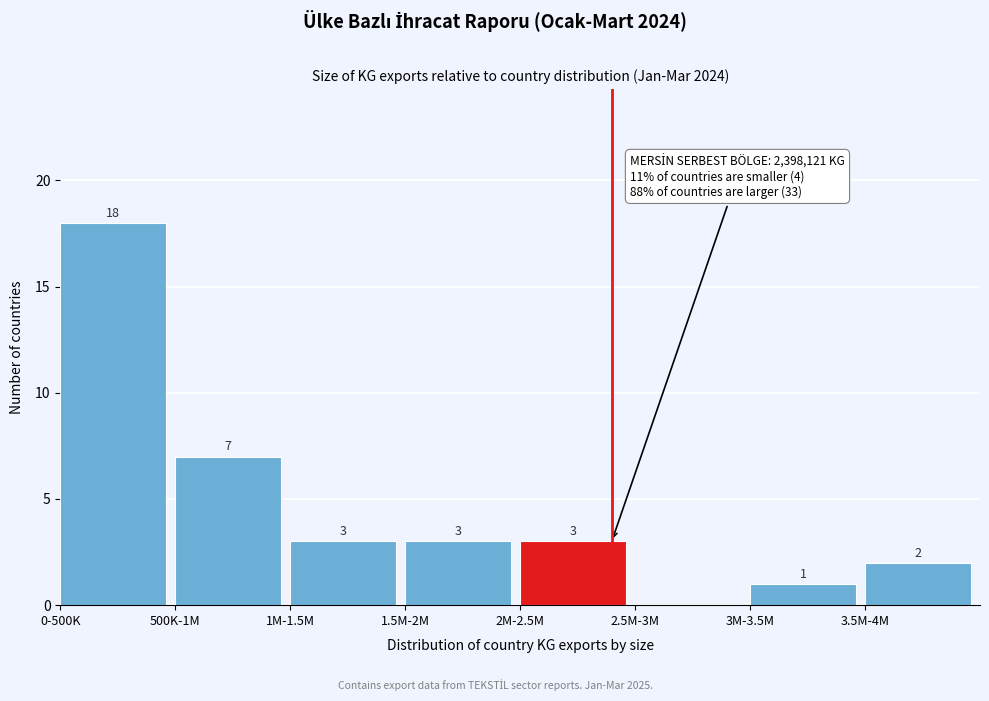

Reading left to right, list all the values displayed in this chart.

0-500K=18	500K-1M=7	1M-1.5M=3	1.5M-2M=3	2M-2.5M=3	2.5M-3M=0	3M-3.5M=1	3.5M-4M=2